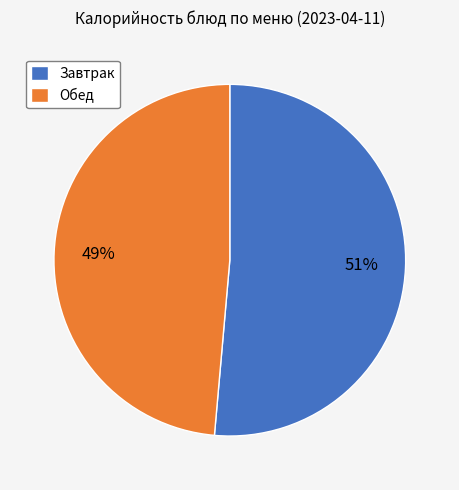

To the nearest percent, what percentage of the pie is Обед?

49%